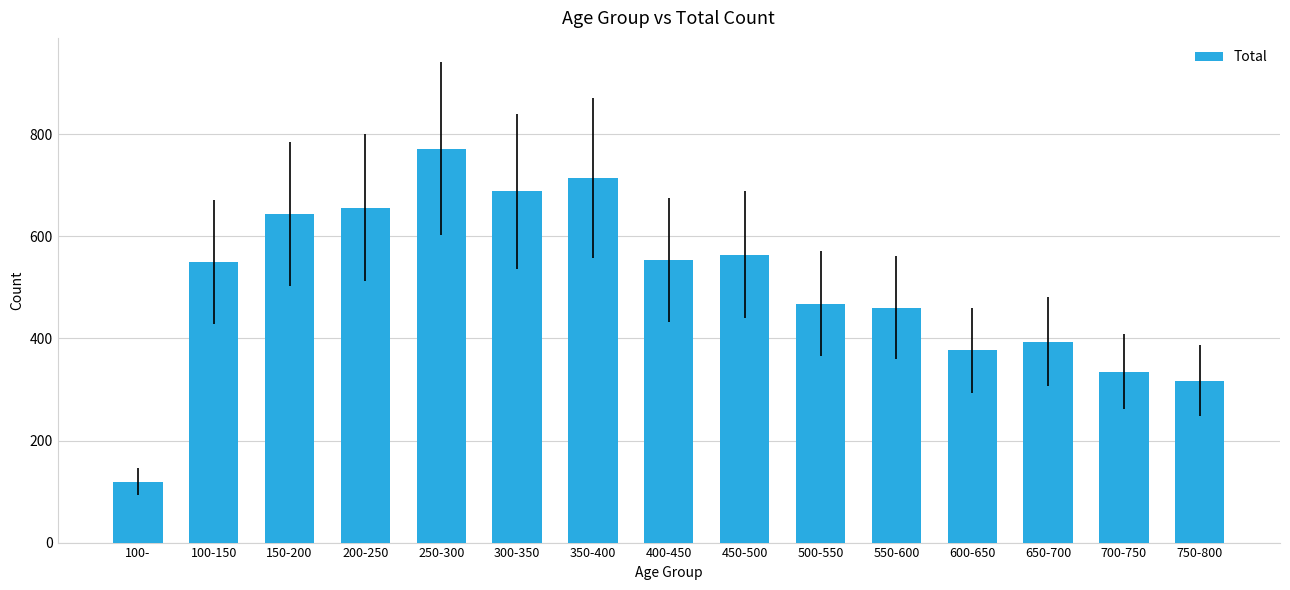

Is it true that the value at 350-400 is 714?

True